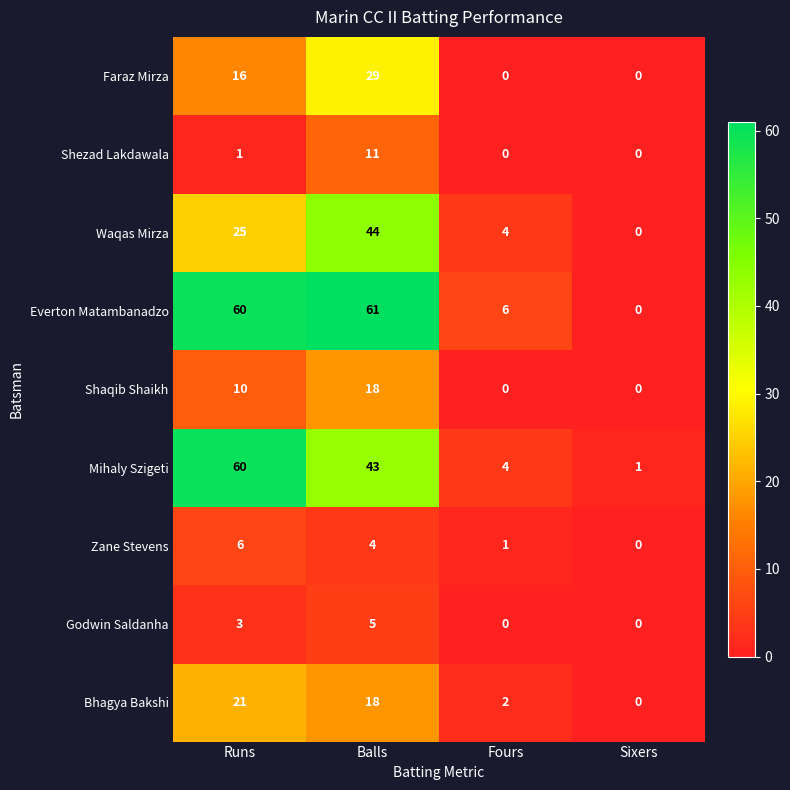

Count the number of categories in the chart.

4